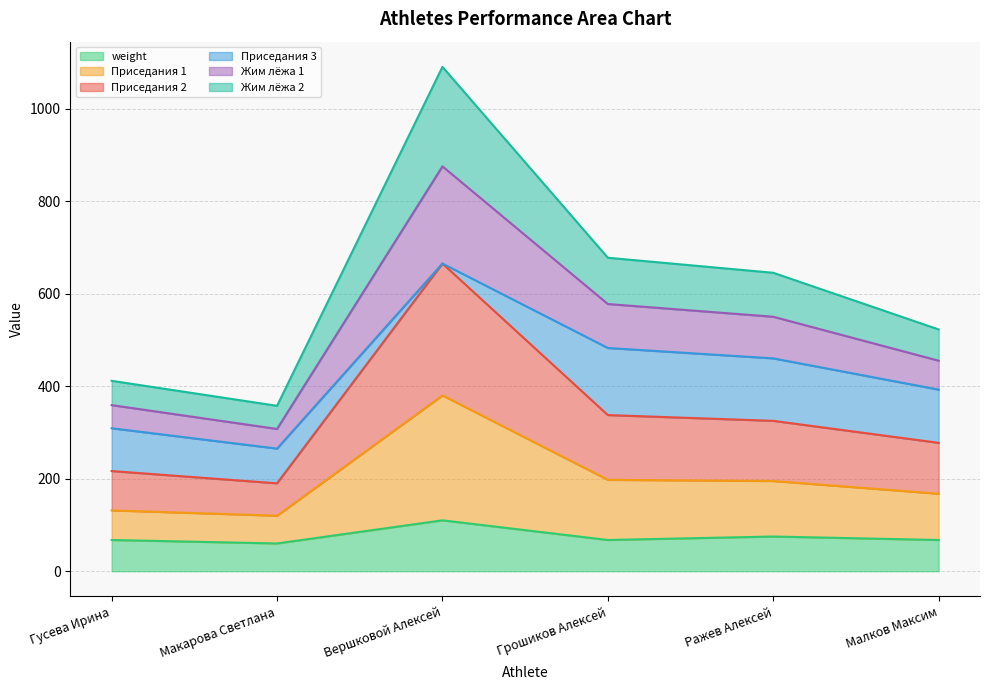

Where is the first local maximum for Приседания 2?

Вершковой Алексей